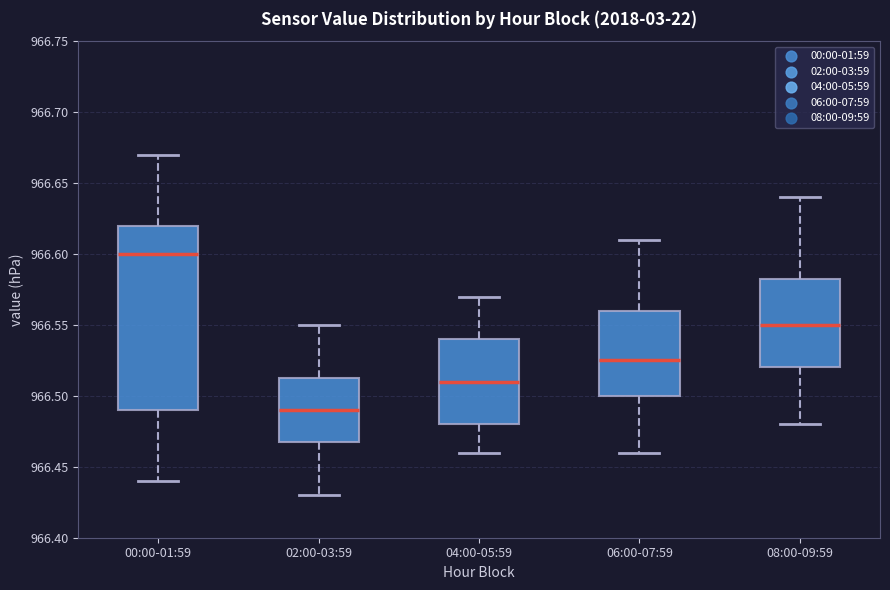

Which box's median line is the lowest?

02:00-03:59